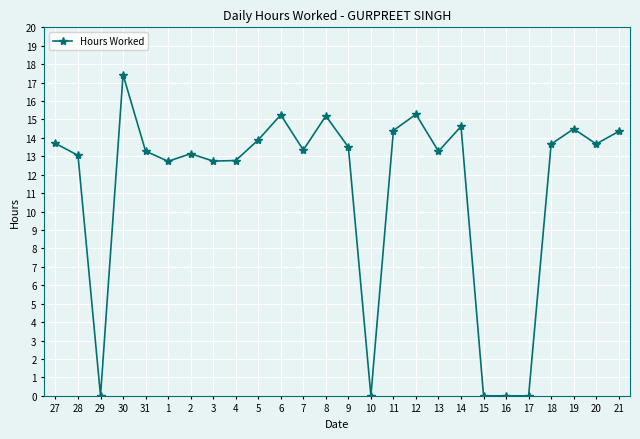

What is the difference between the second highest and second lowest values?

15.3